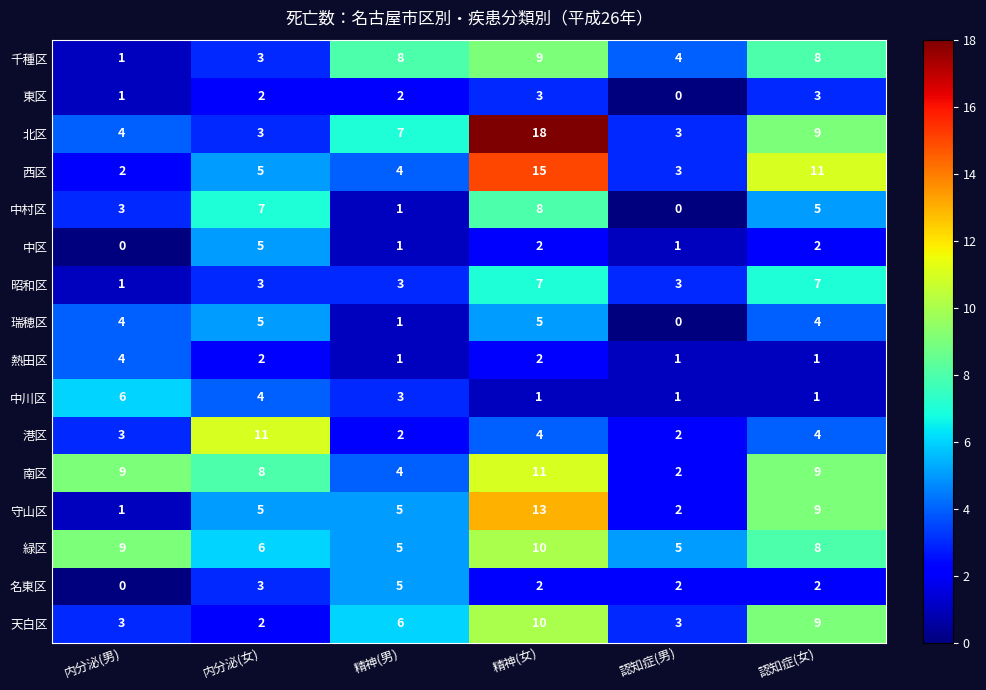

What is the total value across all series at 認知症(男)?

32